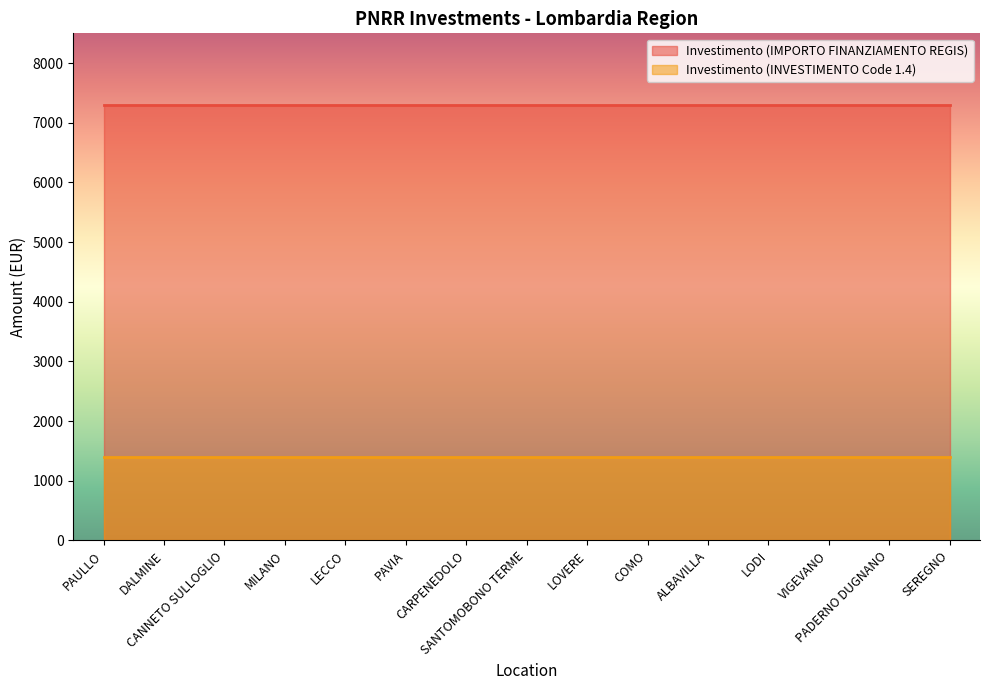

What is the maximum value shown in the chart?

7301